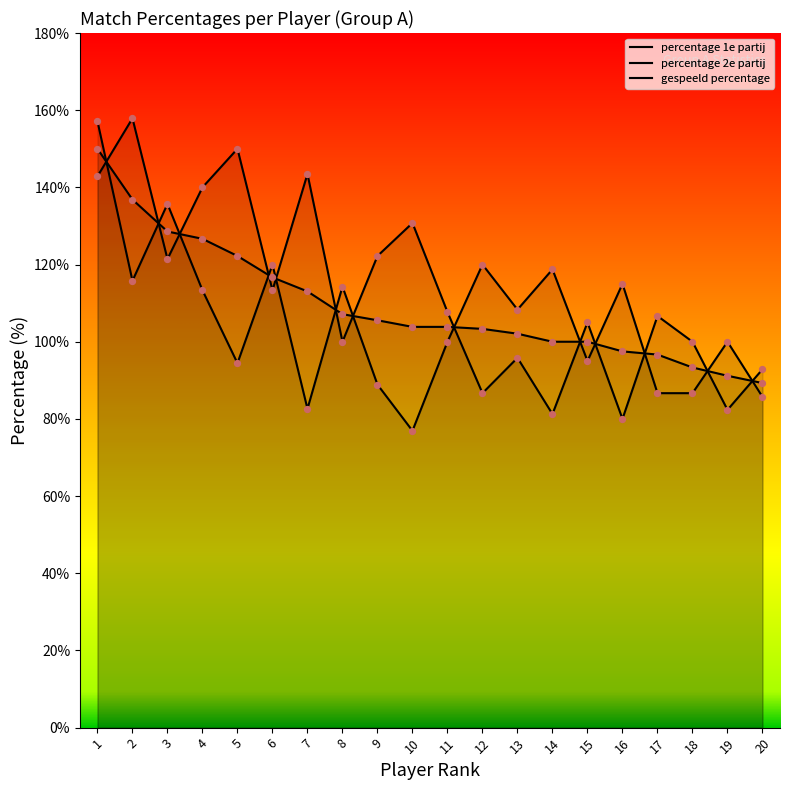

What is the total value across all series at 11?

311.5